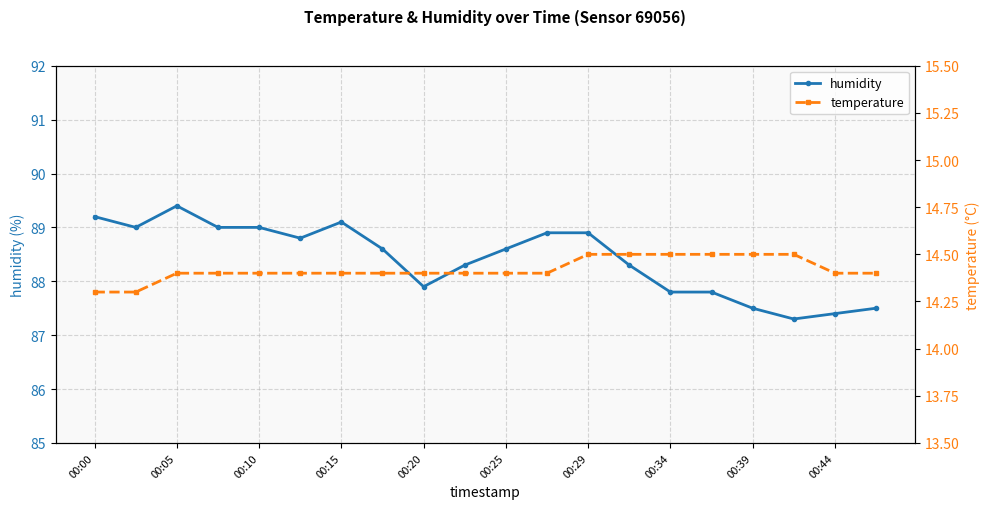

True or false: temperature has more than 2 interior local peaks.

False